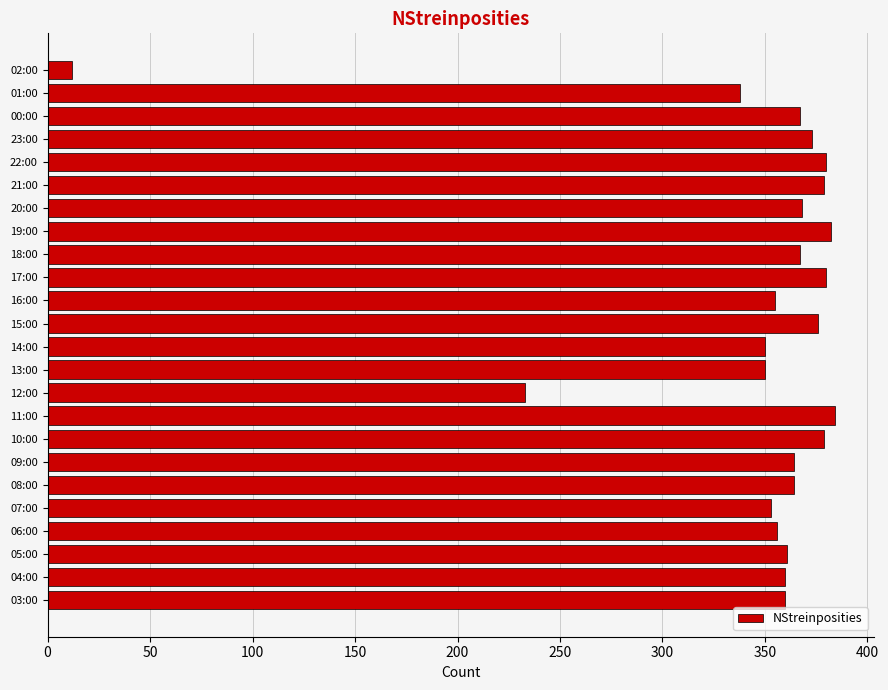

The value at 23:00 is 240. True or false?

False